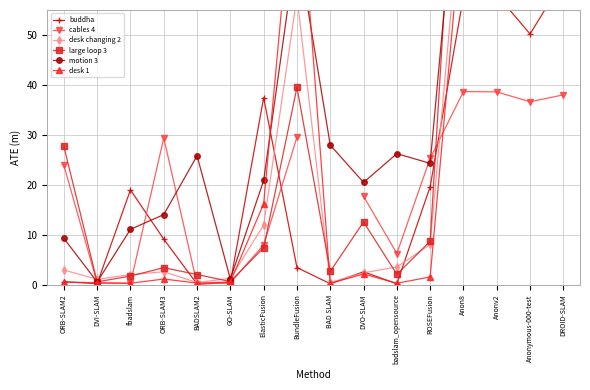

Which series changed the most between ROSEFusion and Anon8?

large loop 3